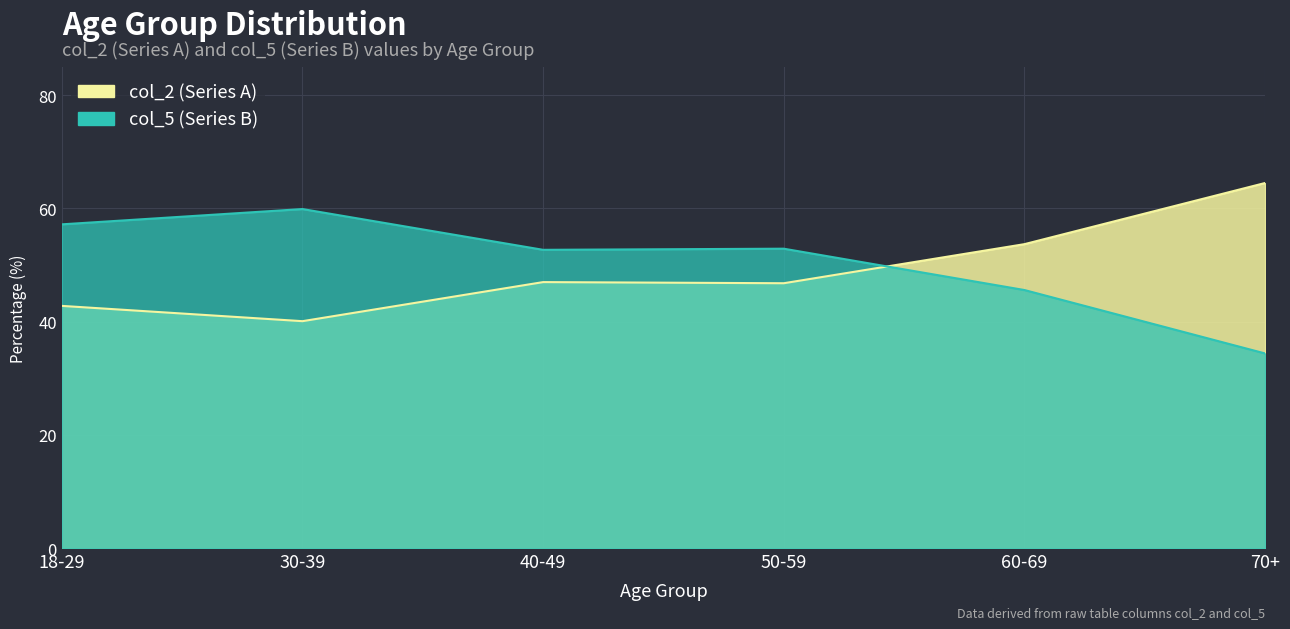

How many interior local peaks does the col_5 series have?

2